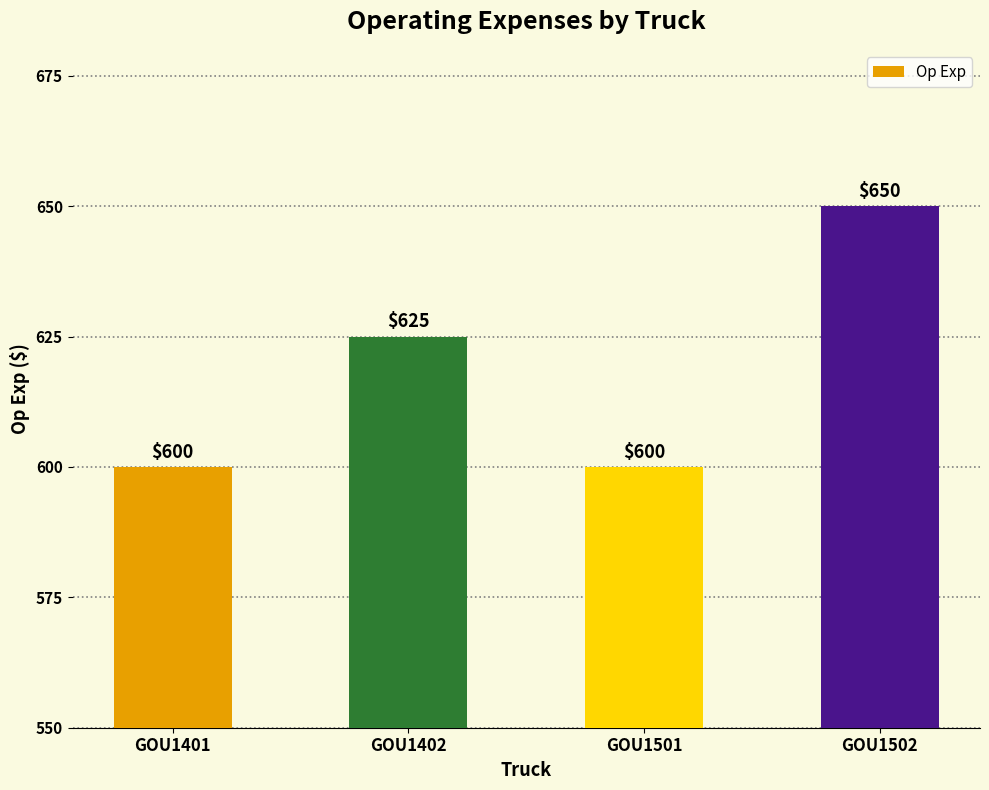

What is the smallest value displayed?

600